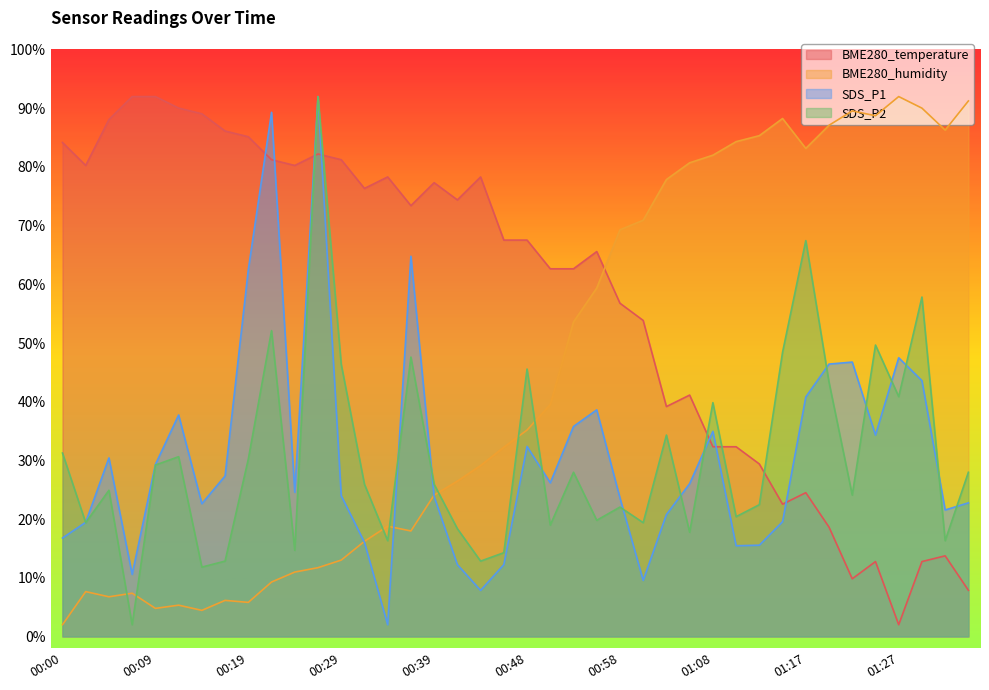

How many intersections are there between BME280_temperature and SDS_P2?

5